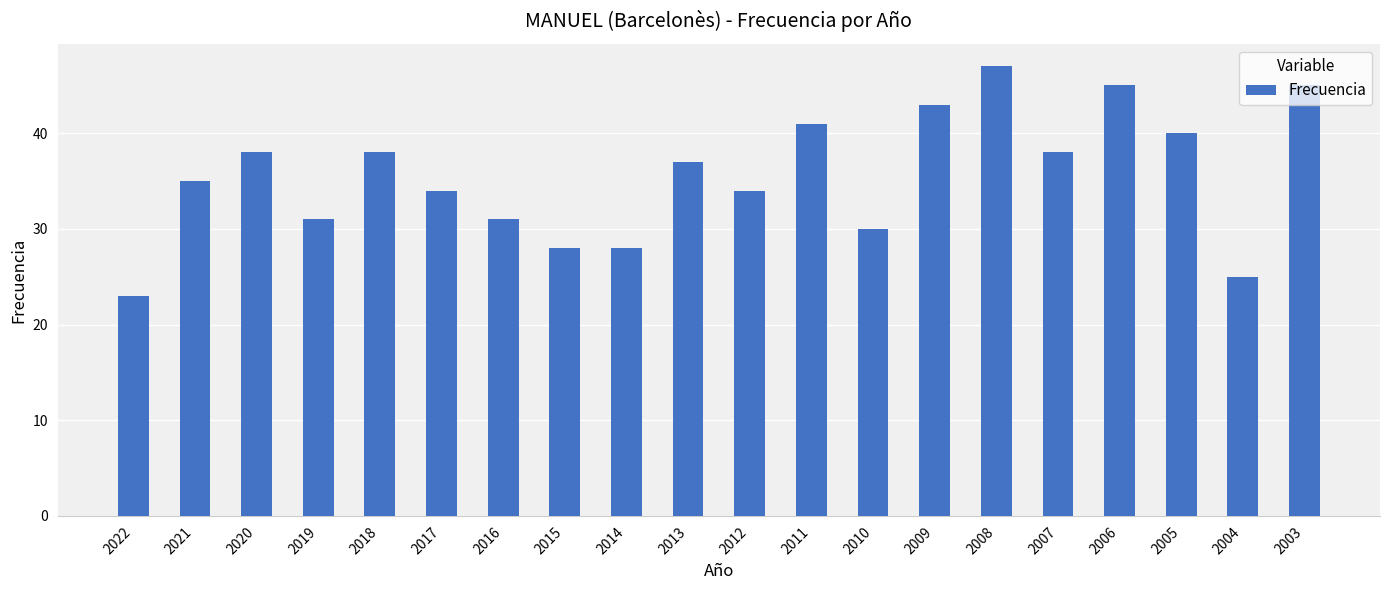

How many values are below 37?

10